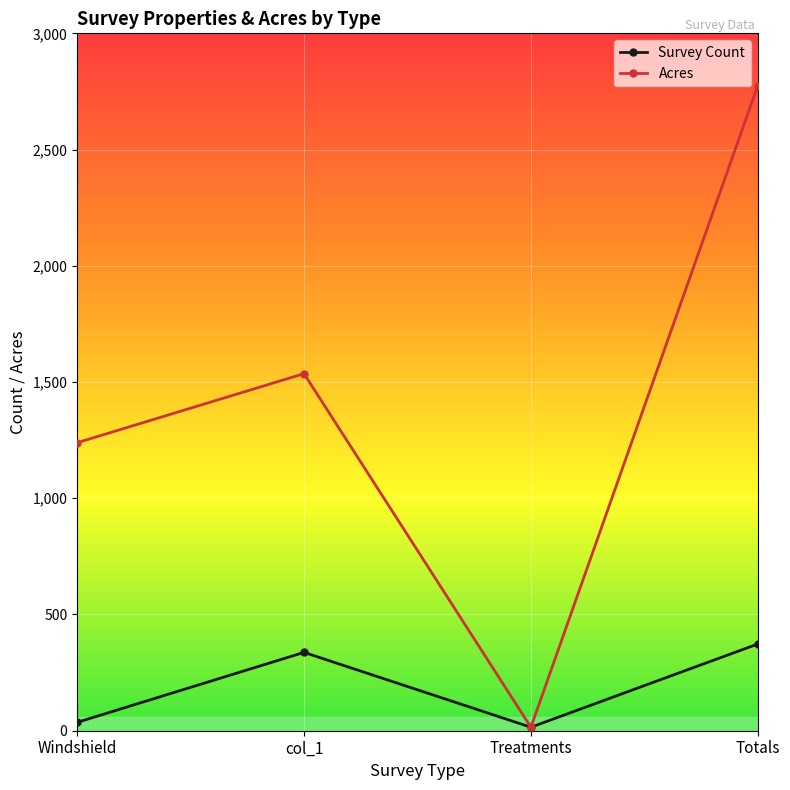

At how many categories does at least one series exceed 2073?

1